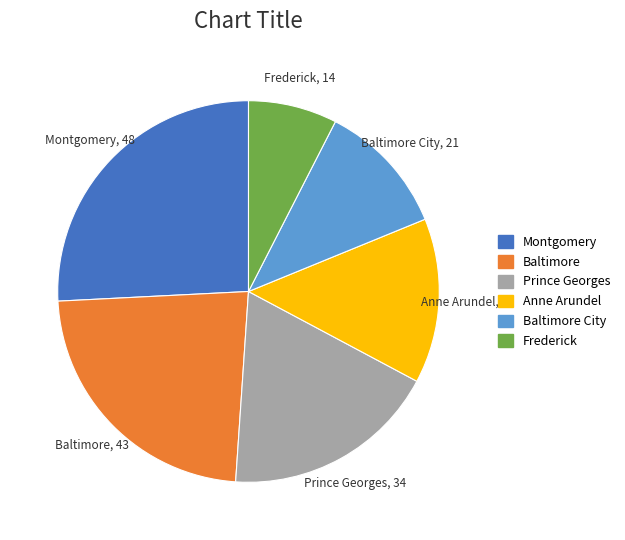

Is there any slice that represents more than half of the pie?

No